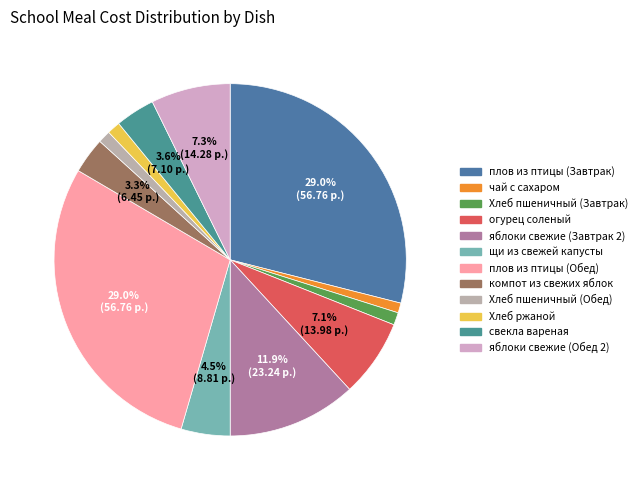

Do щи из свежей капусты and Хлеб ржаной together represent more than half of the pie?

No